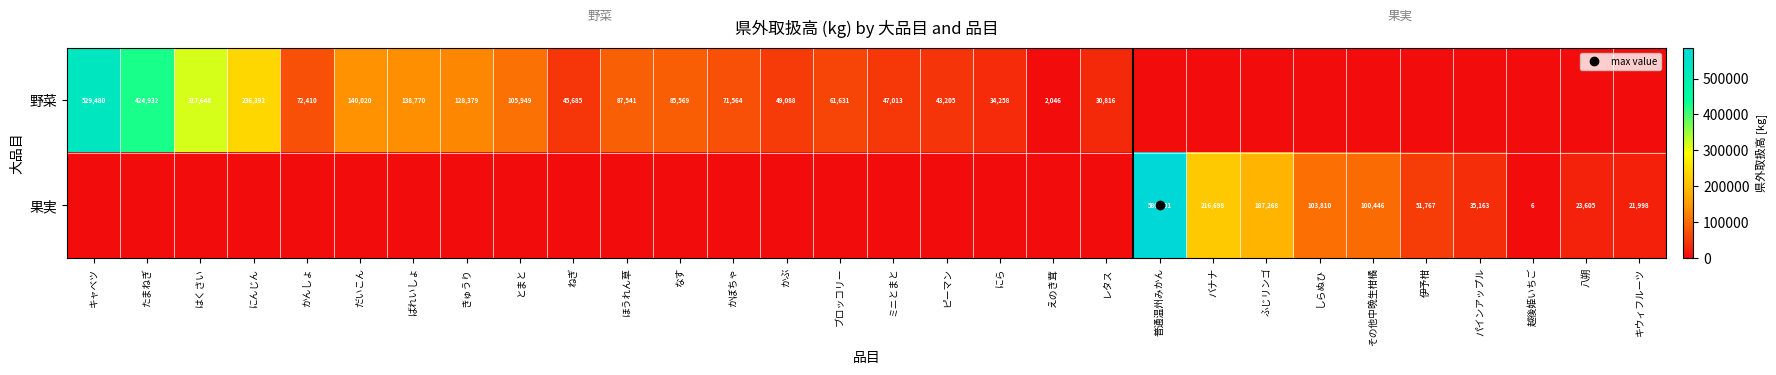

What is the total value across all series at バナナ?

216698